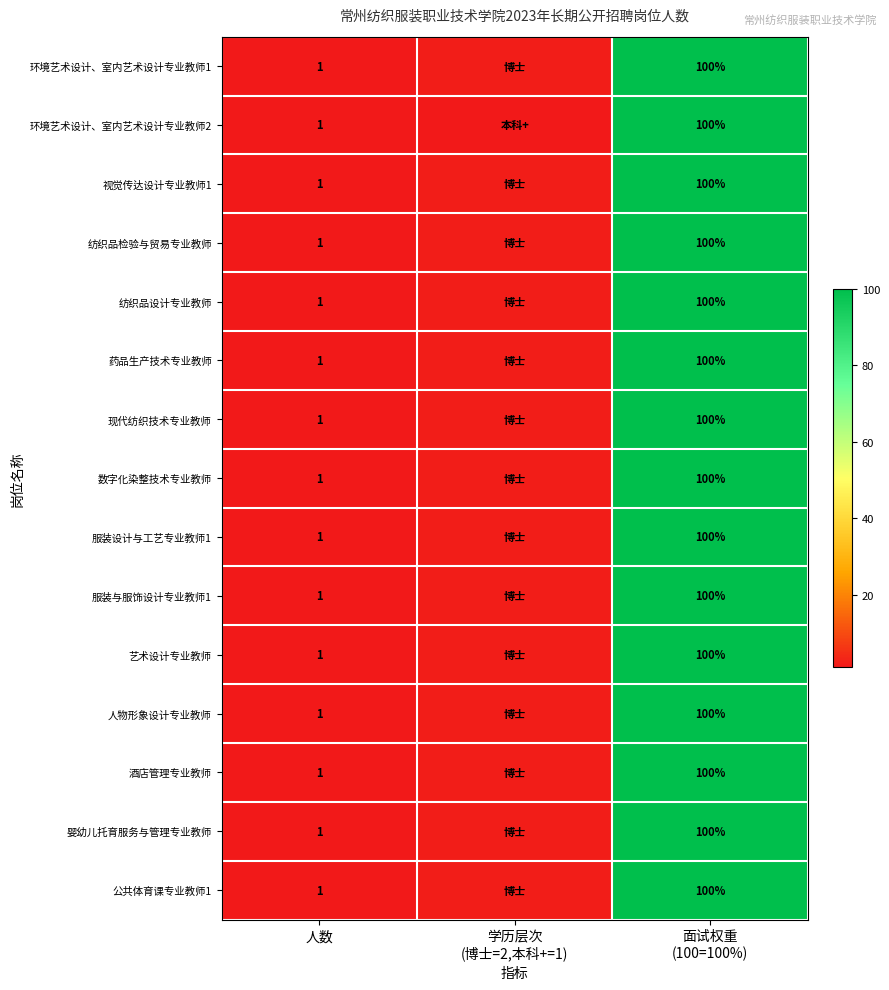

Is it true that 环境艺术设计、室内艺术设计专业教师2 equals 0 at 人数?

False